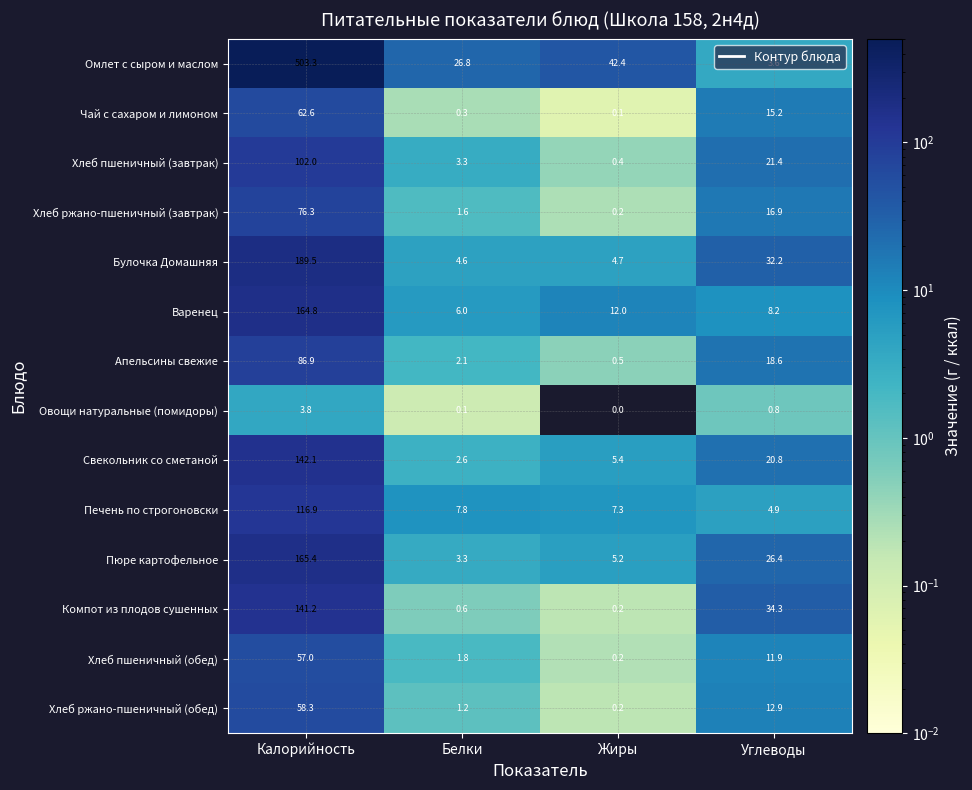

Rank the categories by Булочка Домашняя value from lowest to highest.

Белки, Жиры, Углеводы, Калорийность